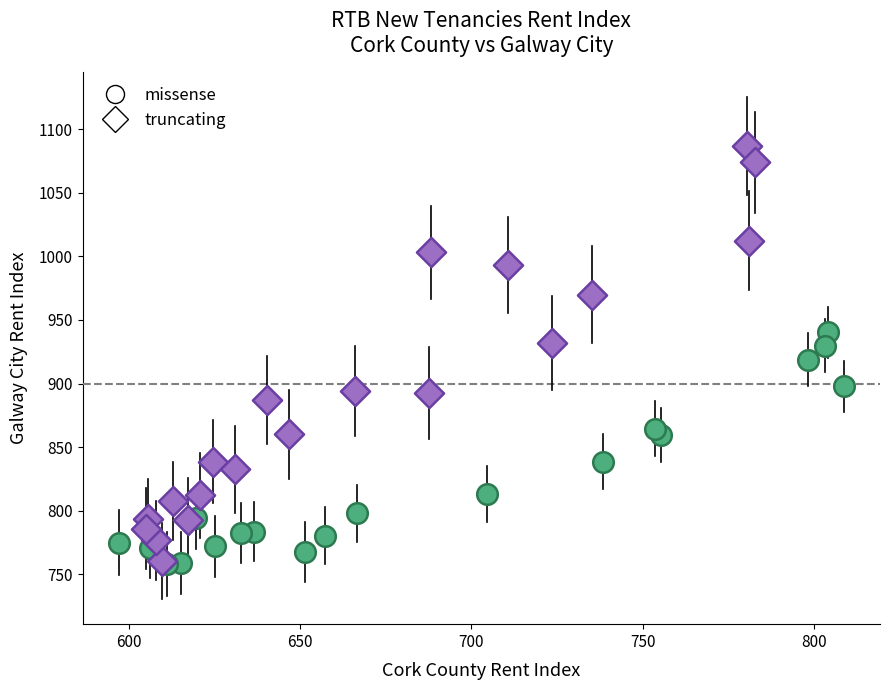

Which series contains the highest Y value?

truncating